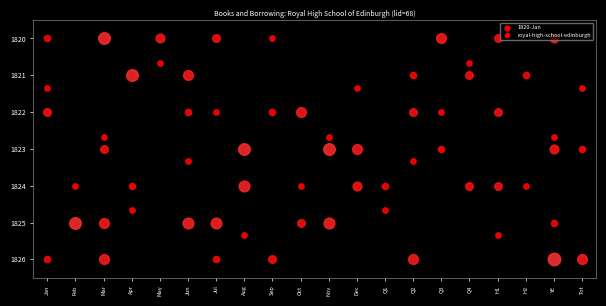

Is it true that the value at H2 is 2.0?

True